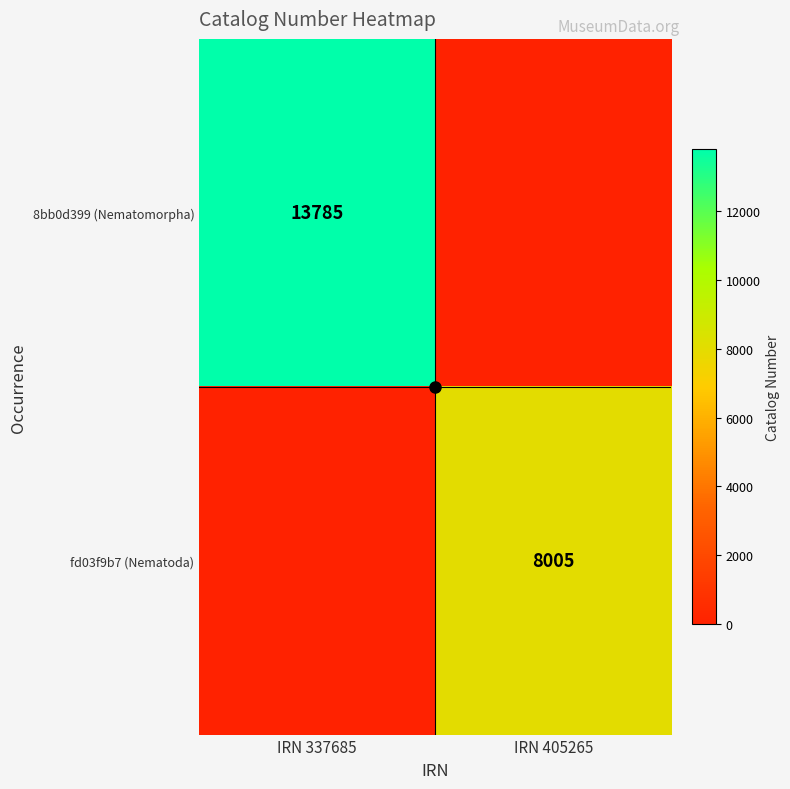

At which category is the sum across all series the highest?

IRN 337685